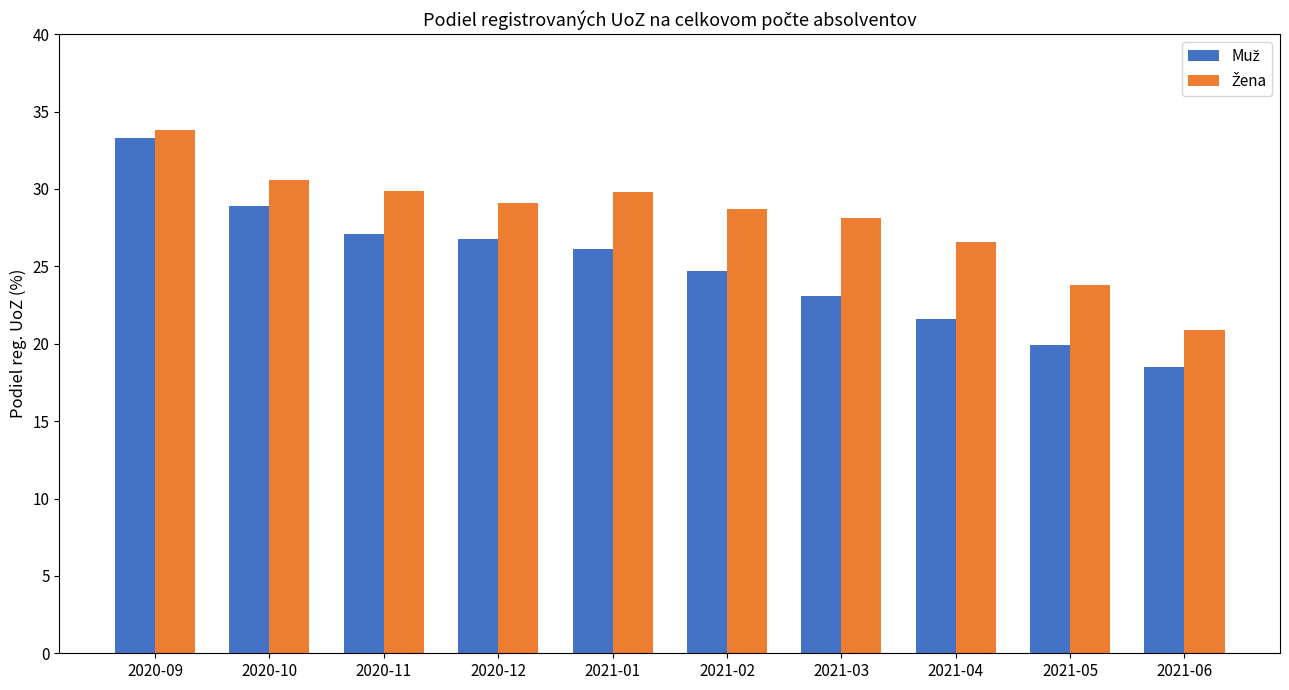

What is the difference between the highest and lowest values at 2021-03?

5.0